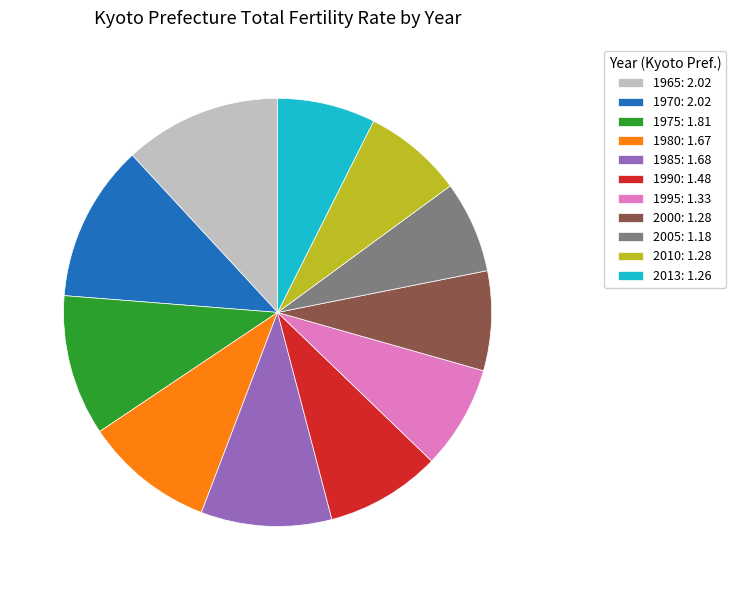

Do 1975: 1.81 and 2010: 1.28 together represent more than half of the pie?

No